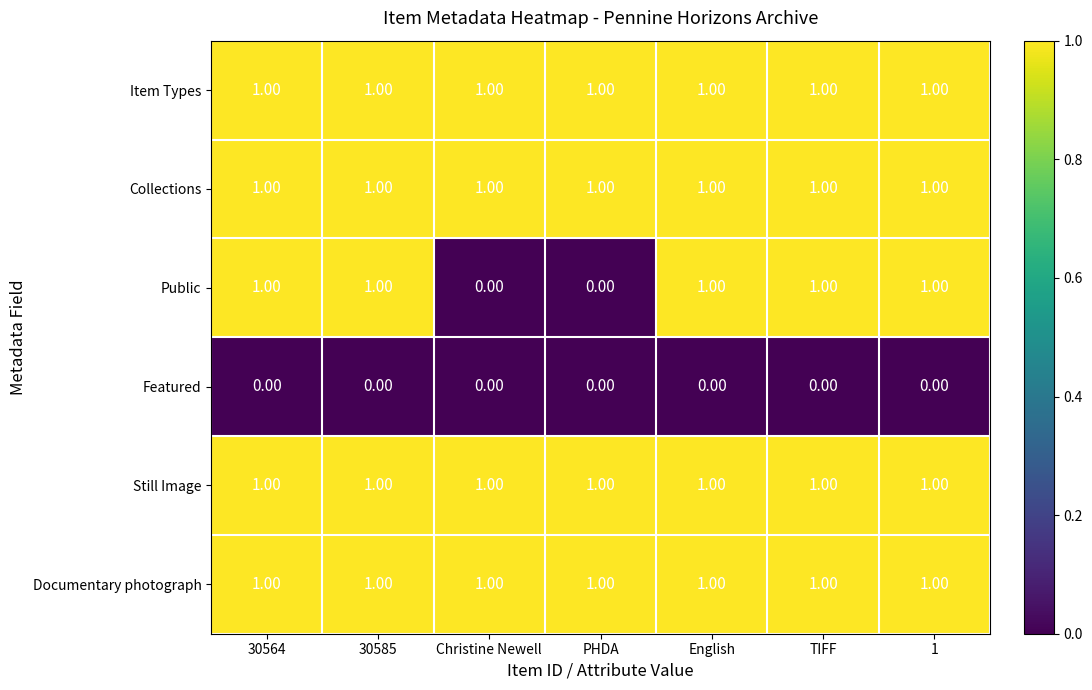

Between 30585 and Christine Newell, which series saw the biggest shift?

Public